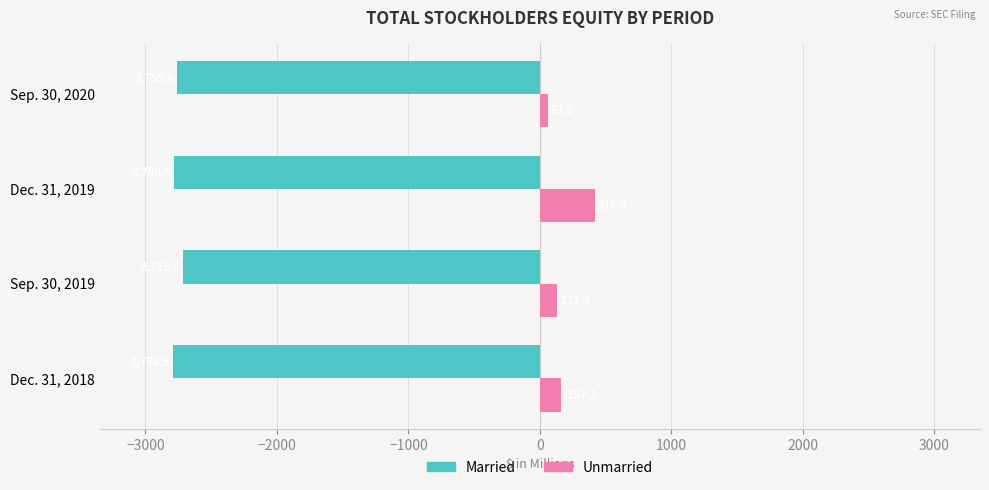

What are all the series names shown in the legend?

Married, Unmarried